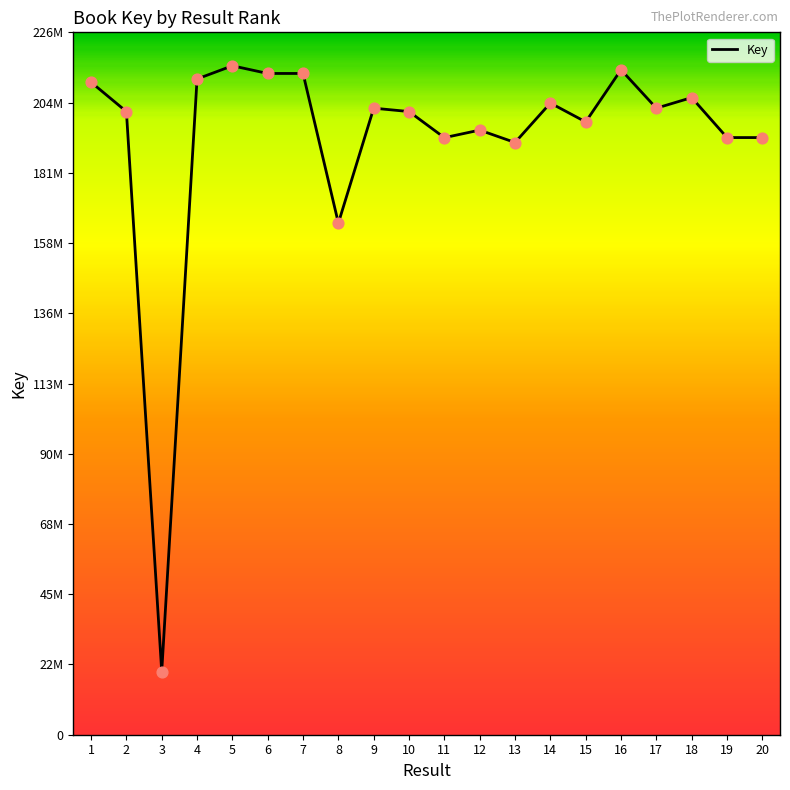

What is the ratio of the value at 7 to the value at 18?

1.0